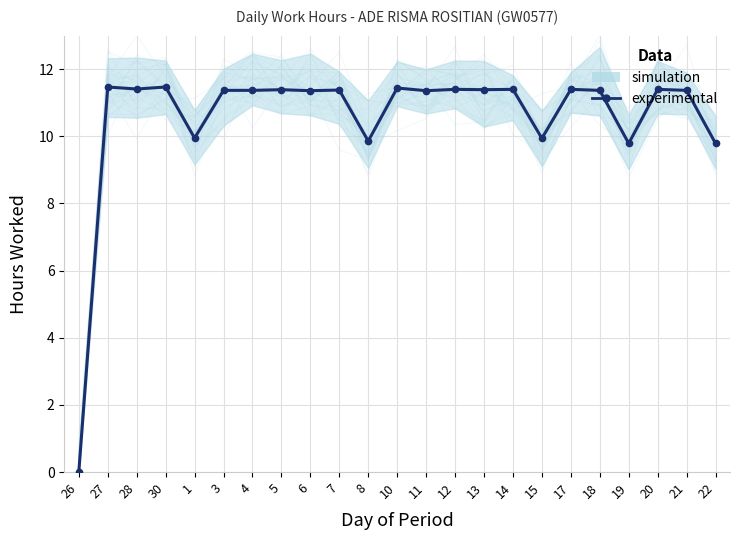

What is the difference between the maximum and second lowest values?

1.7